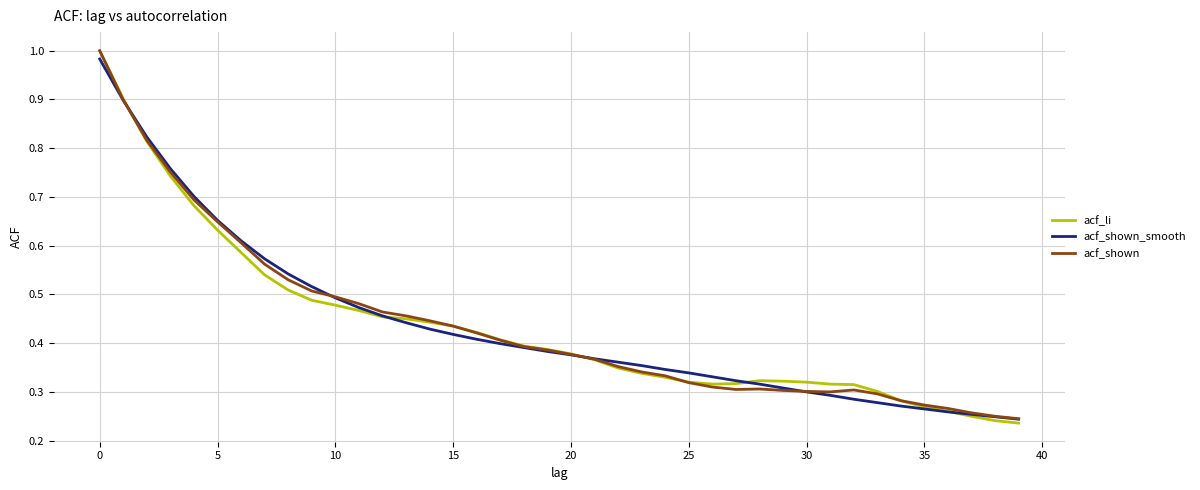

Which series has the largest range (max minus min)?

acf_li